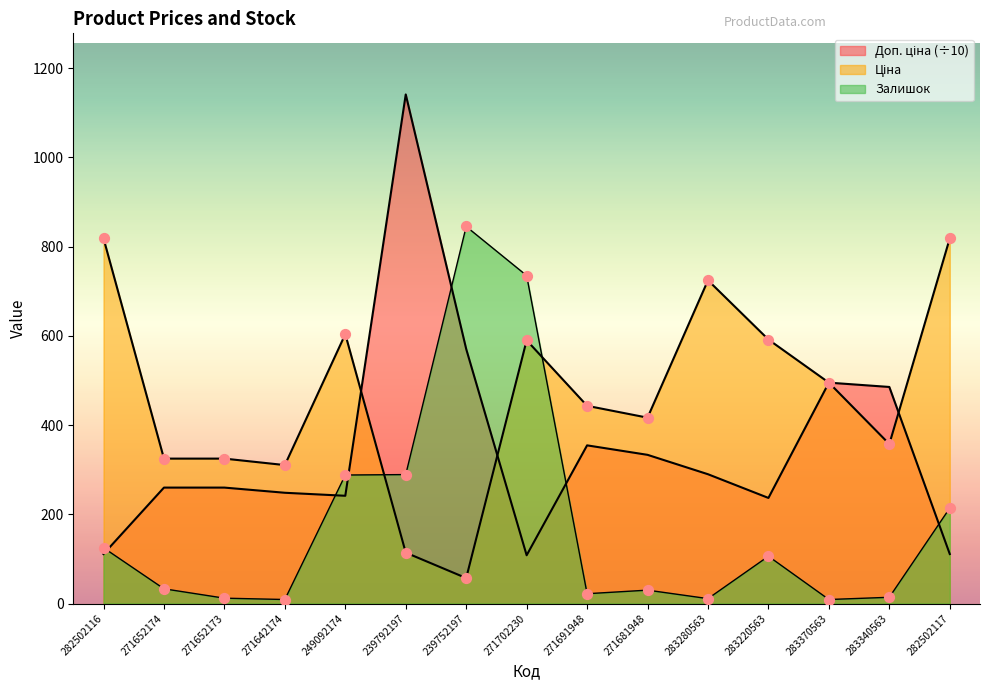

Which series has the widest spread of Y values?

Доп. ціна